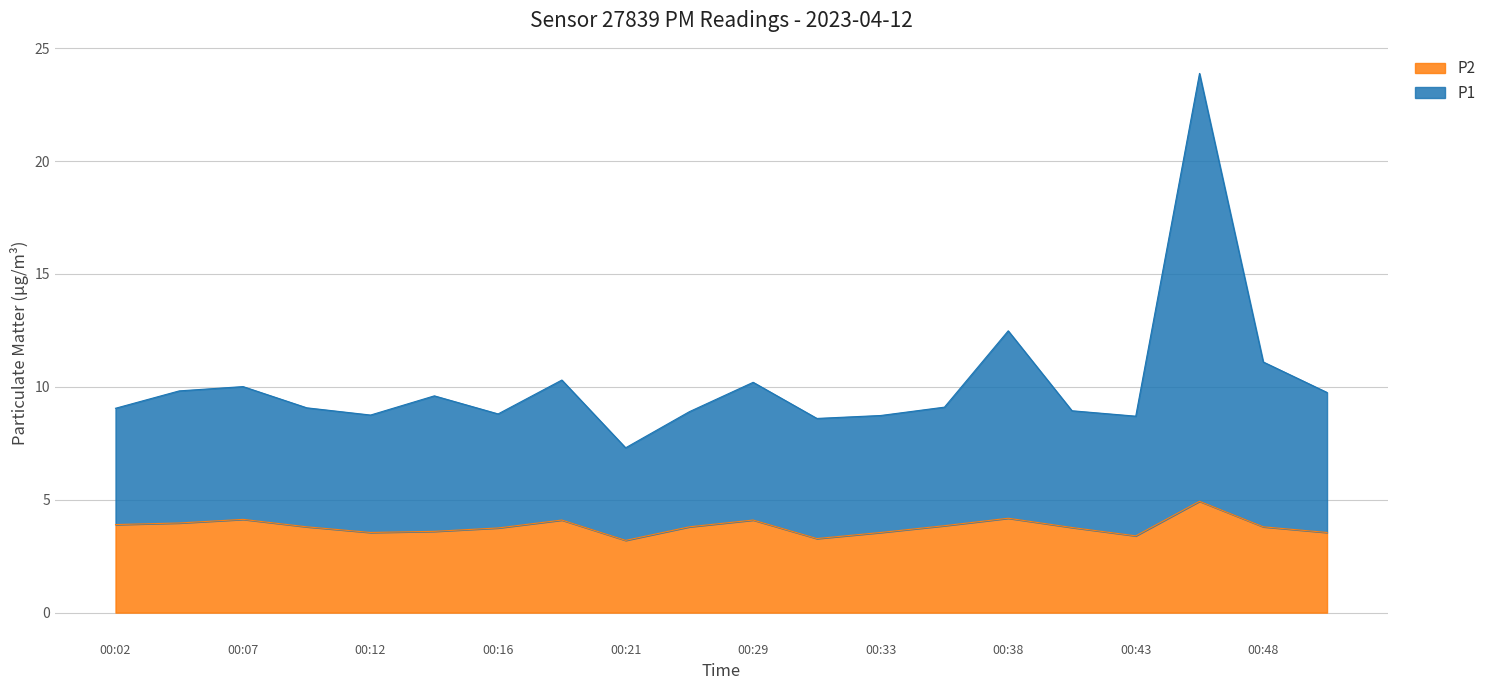

What is the value of the P2 point at the 11th from the left?

4.1